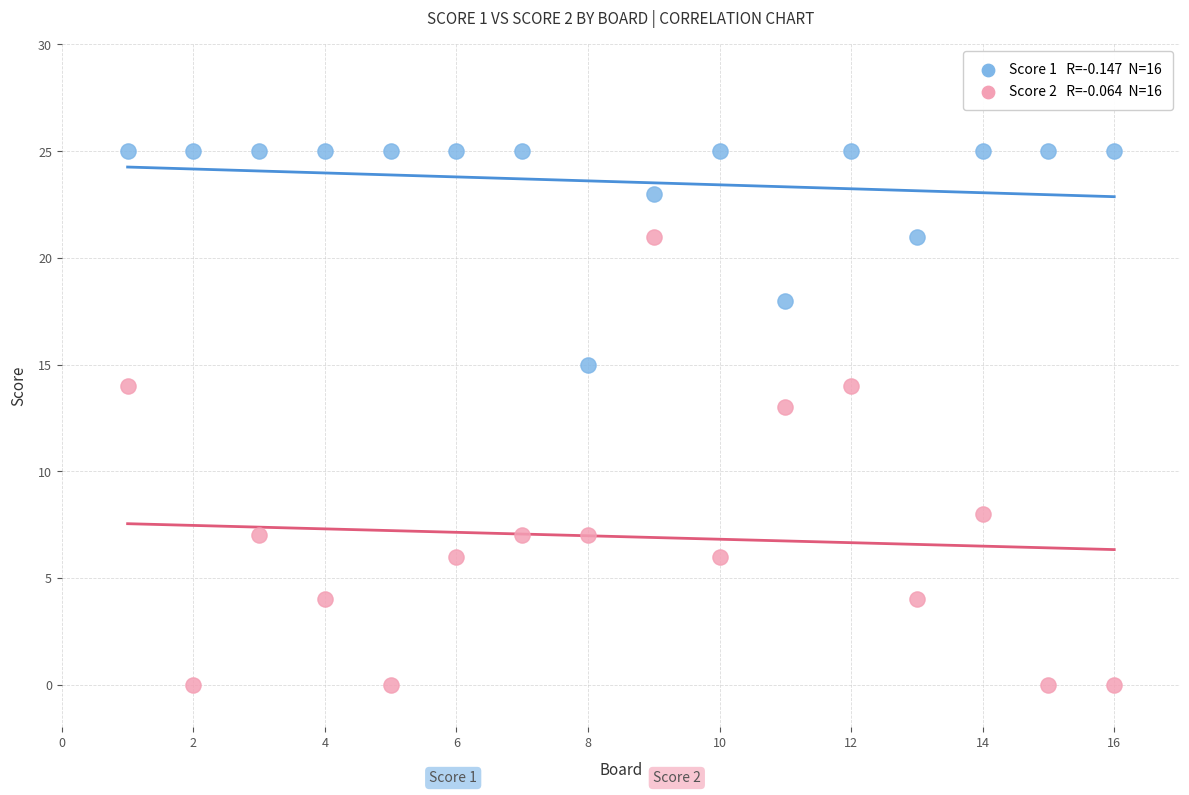

Across all series, what Y value is closest to 12?

13